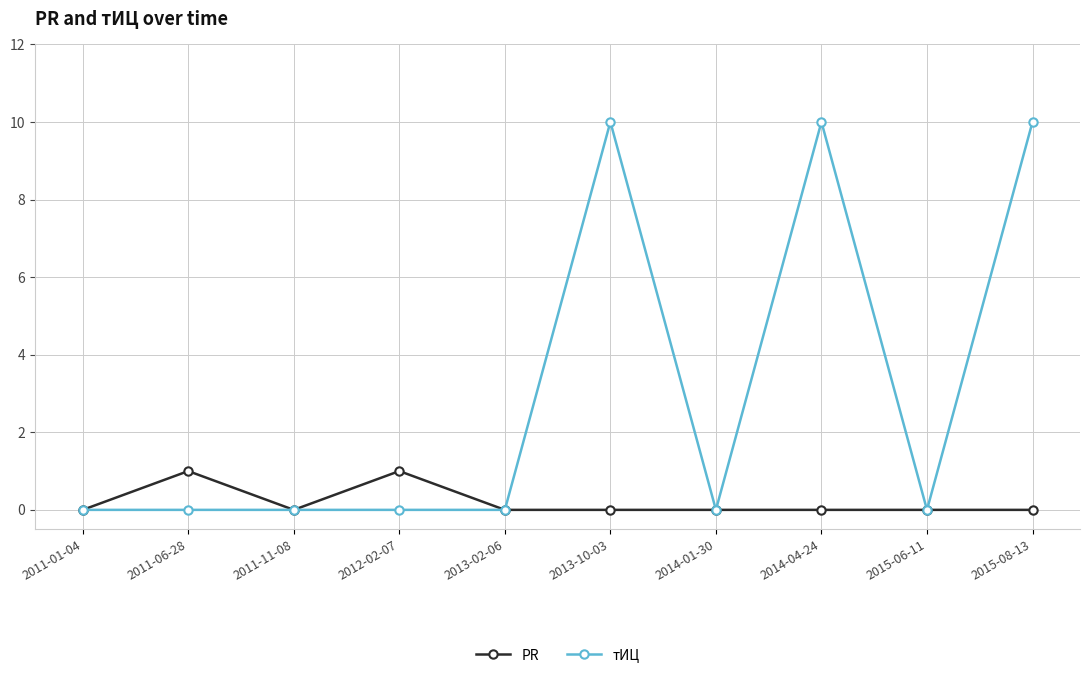

What are all the series names shown in the legend?

PR, тИЦ